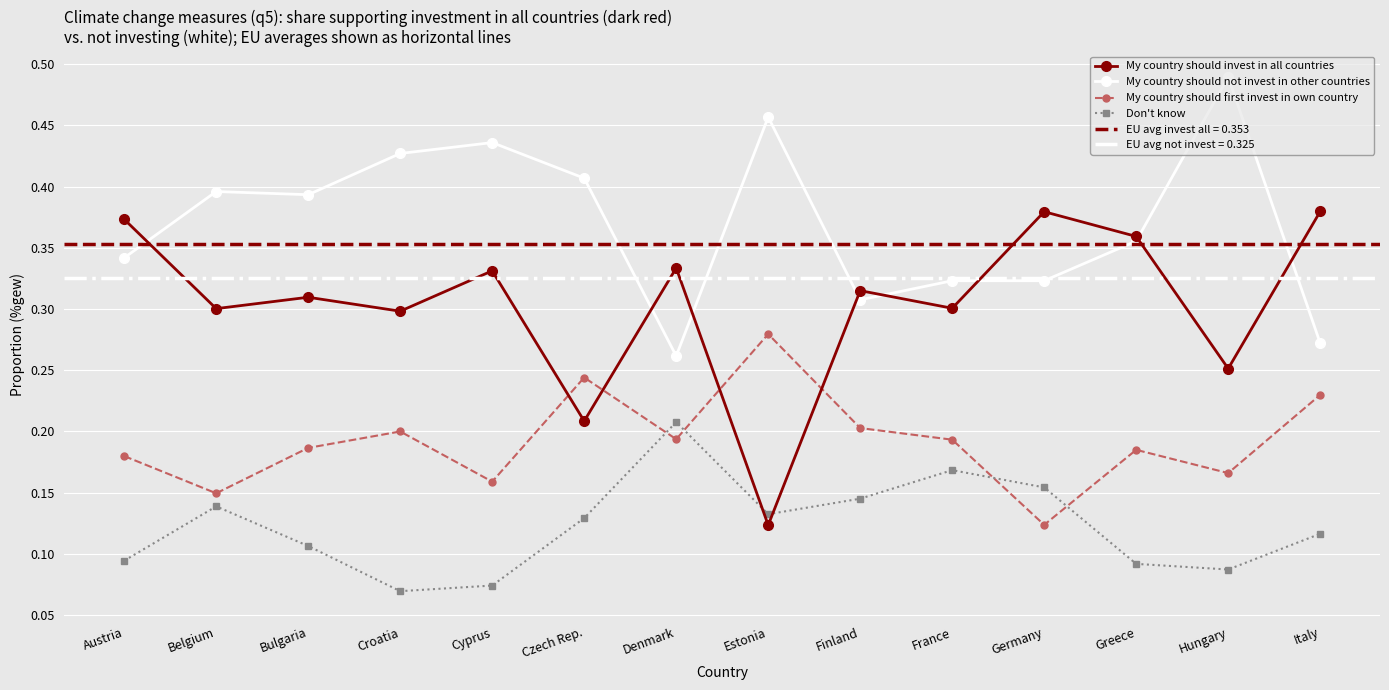

What is the average value of the My country should first invest in own country series?

0.2